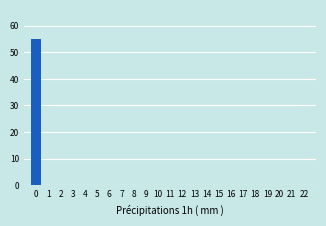

Reading left to right, extract all data points from this chart.

0=55	1=0	2=0	3=0	4=0	5=0	6=0	7=0	8=0	9=0	10=0	11=0	12=0	13=0	14=0	15=0	16=0	17=0	18=0	19=0	20=0	21=0	22=0